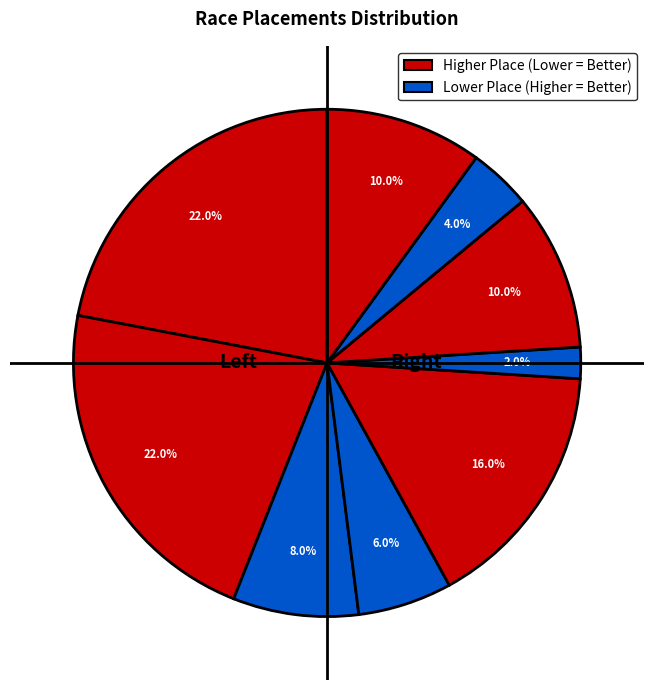

Count the number of slices in the pie.

9